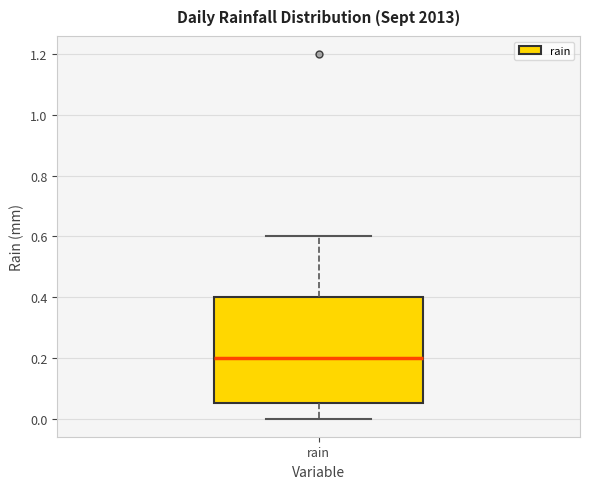

Read this box plot against the y-axis: the position of the median line, the range covered by the box, and the ends of both whiskers. The values are not printed on the chart, so give them approximately, as read against the axis.

median 0.20, box 0.06 to 0.40, whiskers 0.00 to 0.60